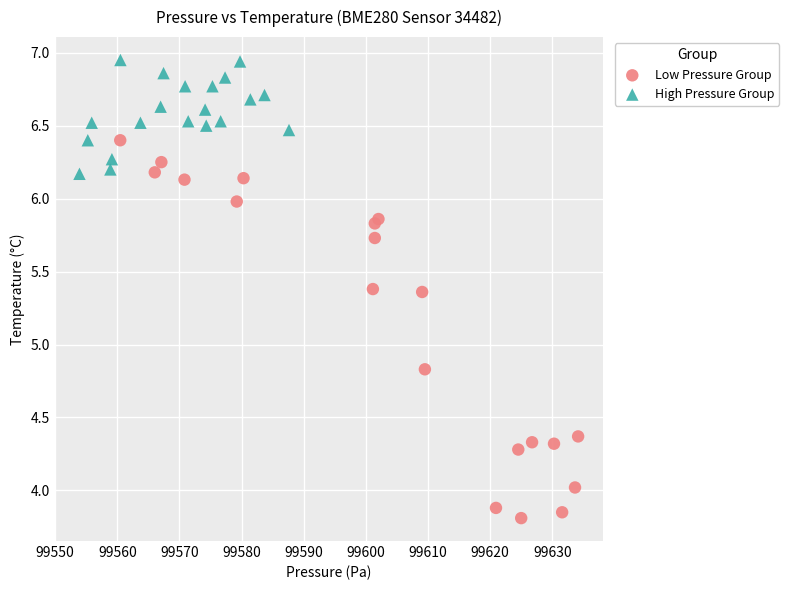

Which series contains the highest Y value?

High Pressure Group